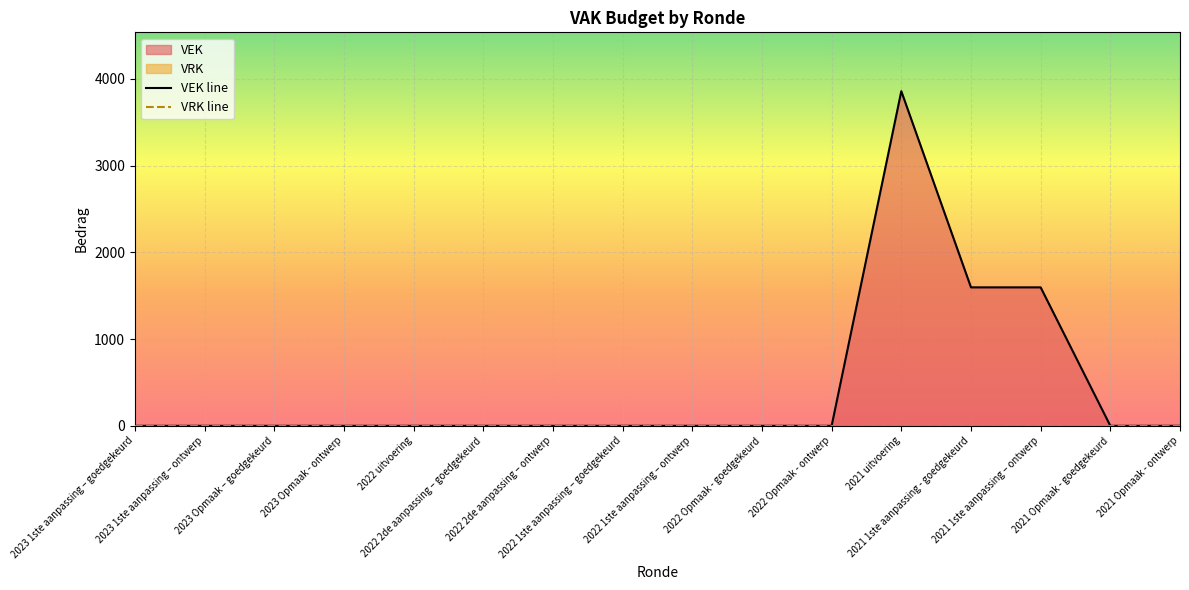

Between 2022 1ste aanpassing – goedgekeurd and 2021 Opmaak - ontwerp, which series saw the biggest shift?

VEK line